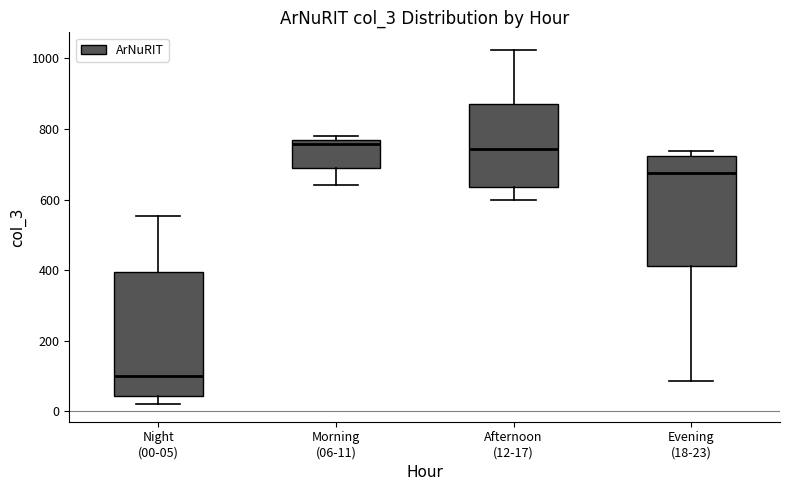

Reading left to right, read every box against the y-axis: the position of its median line, the range the box covers, and the ends of its whiskers. The values are not printed on the chart, so give them approximately, as read against the axis.

Night (00-05): median 100, box 40 to 400, whiskers 20 to 560
Morning (06-11): median 760 (just below the box's upper edge), box 680 to 760, whiskers 640 to 780
Afternoon (12-17): median 740, box 640 to 880, whiskers 600 to 1020
Evening (18-23): median 680, box 420 to 720, whiskers 80 to 740